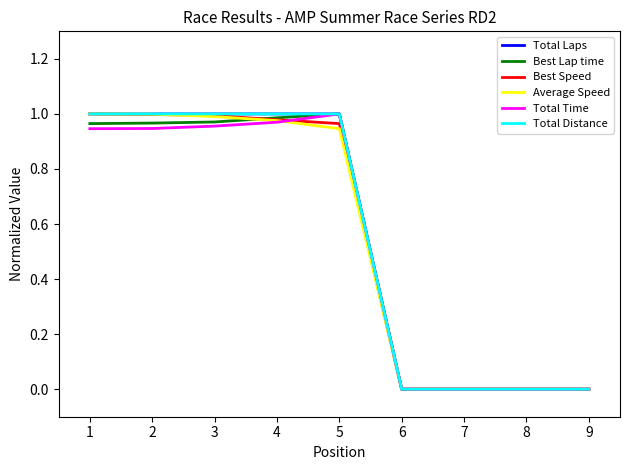

What is the difference between the maximum and second lowest values in the Best Lap time series?

1.0